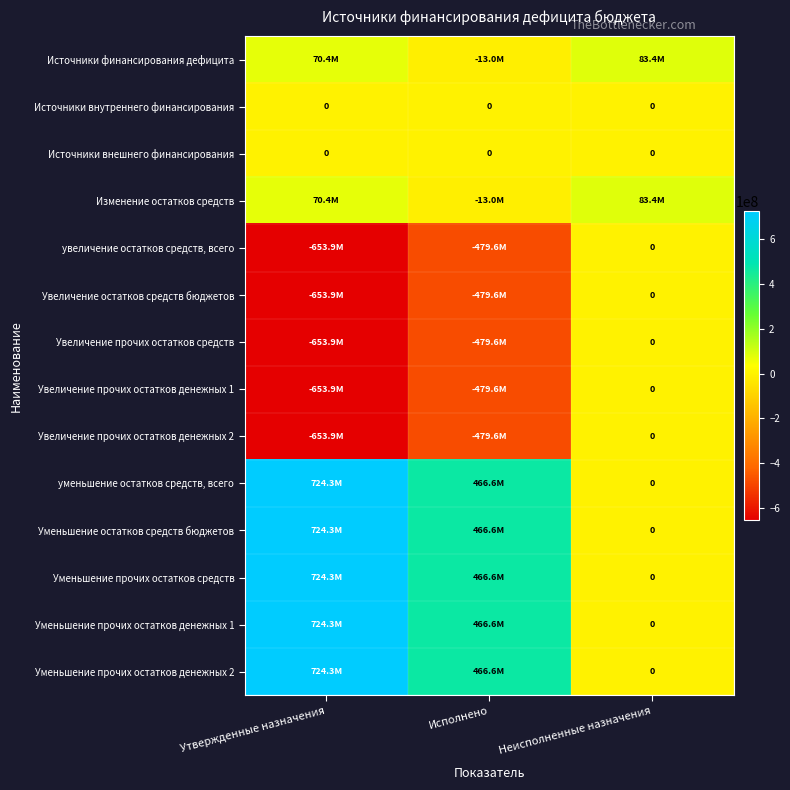

Where is Уменьшение прочих остатков средств nearest to the value 362130071?

Исполнено